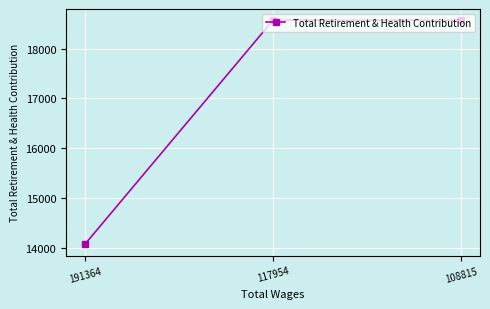

What is the value of the 1st point from the left?

14066